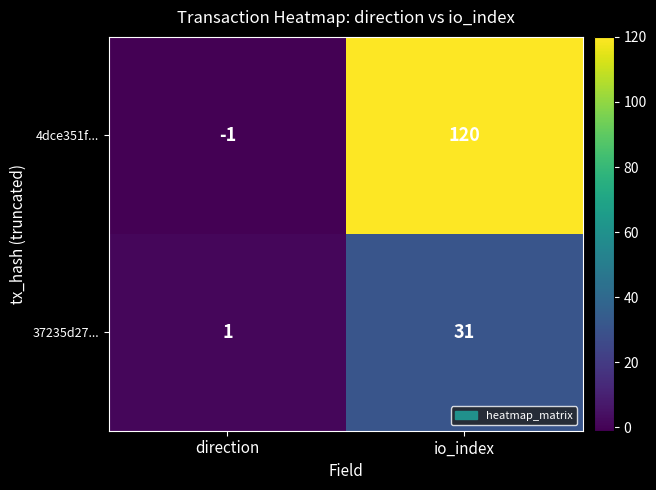

List the series in order of their overall mean, lowest first.

37235d27..., 4dce351f...